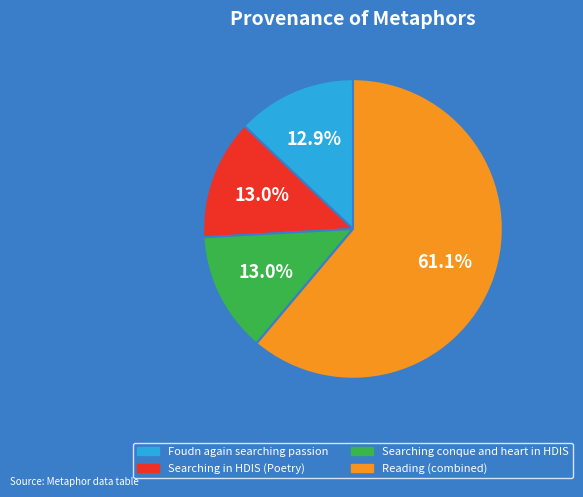

Is there a majority slice in this chart?

Yes